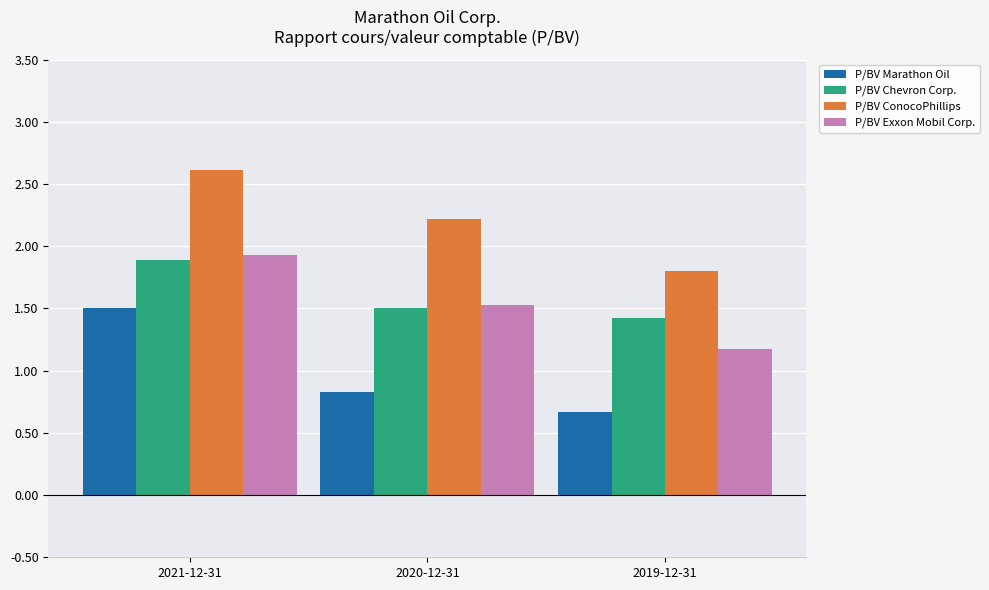

Reading right to left, what are all the values shown in this chart?

P/BV Marathon Oil: 2019-12-31=0.7	2020-12-31=0.8	2021-12-31=1.5
P/BV Chevron Corp.: 2019-12-31=1.4	2020-12-31=1.5	2021-12-31=1.9
P/BV ConocoPhillips: 2019-12-31=1.8	2020-12-31=2.2	2021-12-31=2.6
P/BV Exxon Mobil Corp.: 2019-12-31=1.2	2020-12-31=1.5	2021-12-31=1.9